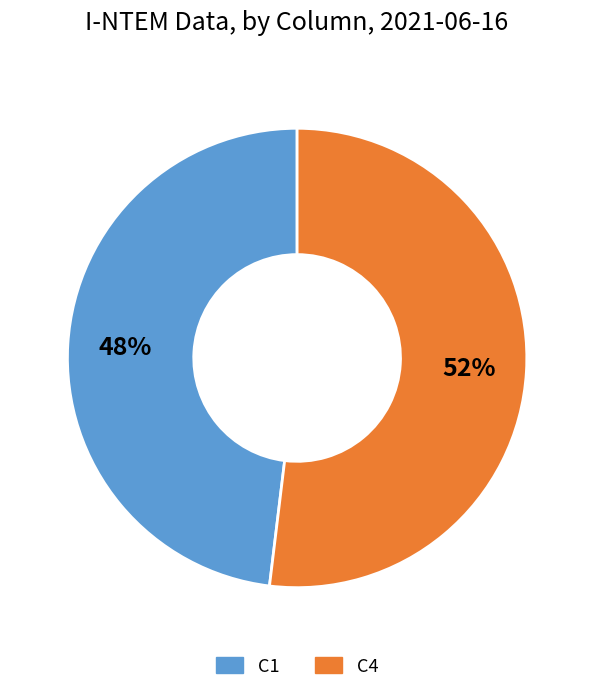

The C4 slice represents 52% of the pie. True or false?

True